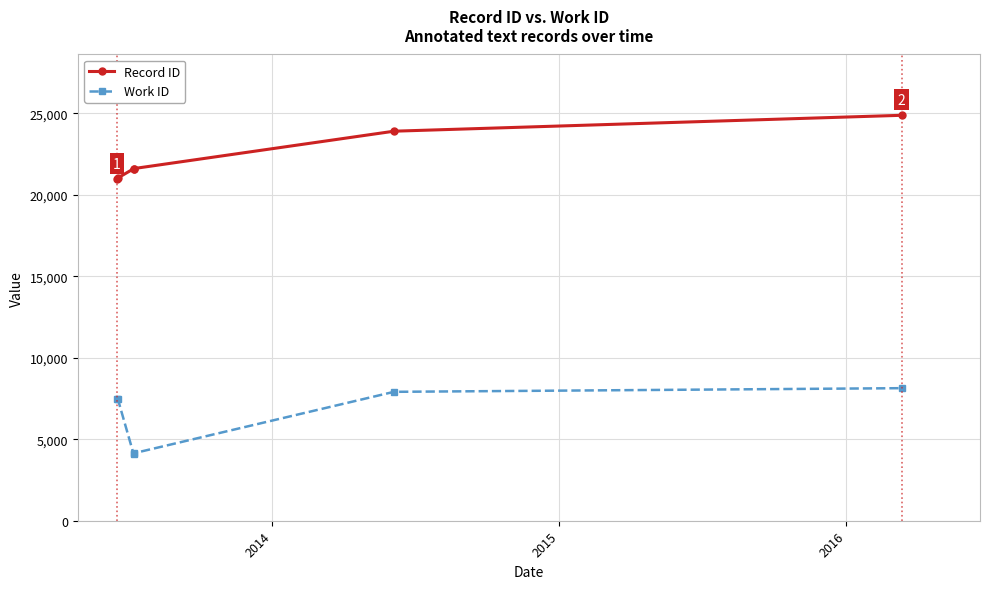

Reading right to left, transcribe all the data shown in this chart.

Record ID: 24869	23894	21599	21587	21024	20947
Work ID: 8131	7907	4136	4103	7476	7476